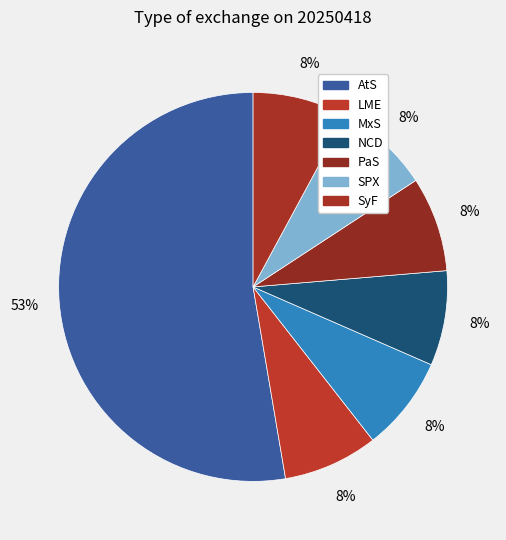

Approximately how many times larger is the value at MxS compared to NCD?

1.0